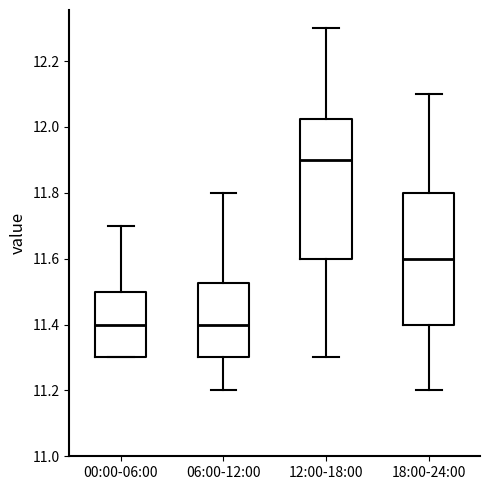

Where does the upper whisker of the box for 06:00-12:00 end on the y-axis? The values are not printed on the chart, so give them approximately, as read against the axis.

11.80